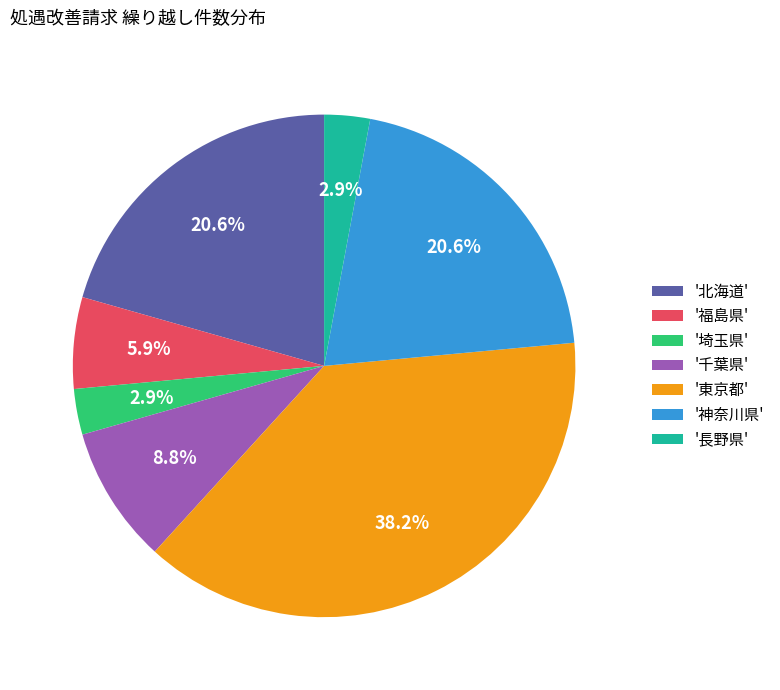

Which slice is the largest?

'東京都'